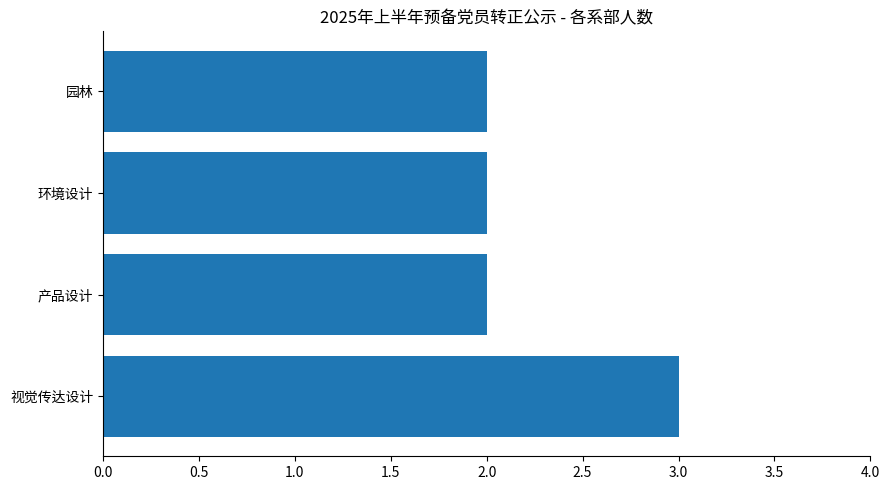

What is the smallest value displayed?

2